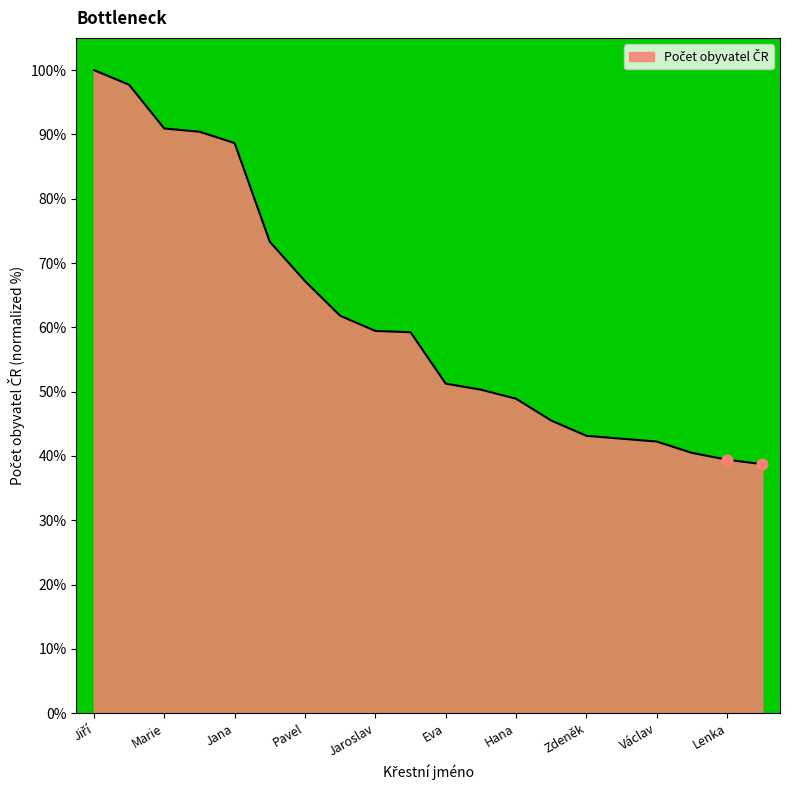

What is the change in value from Michal to Lenka?

-1.1